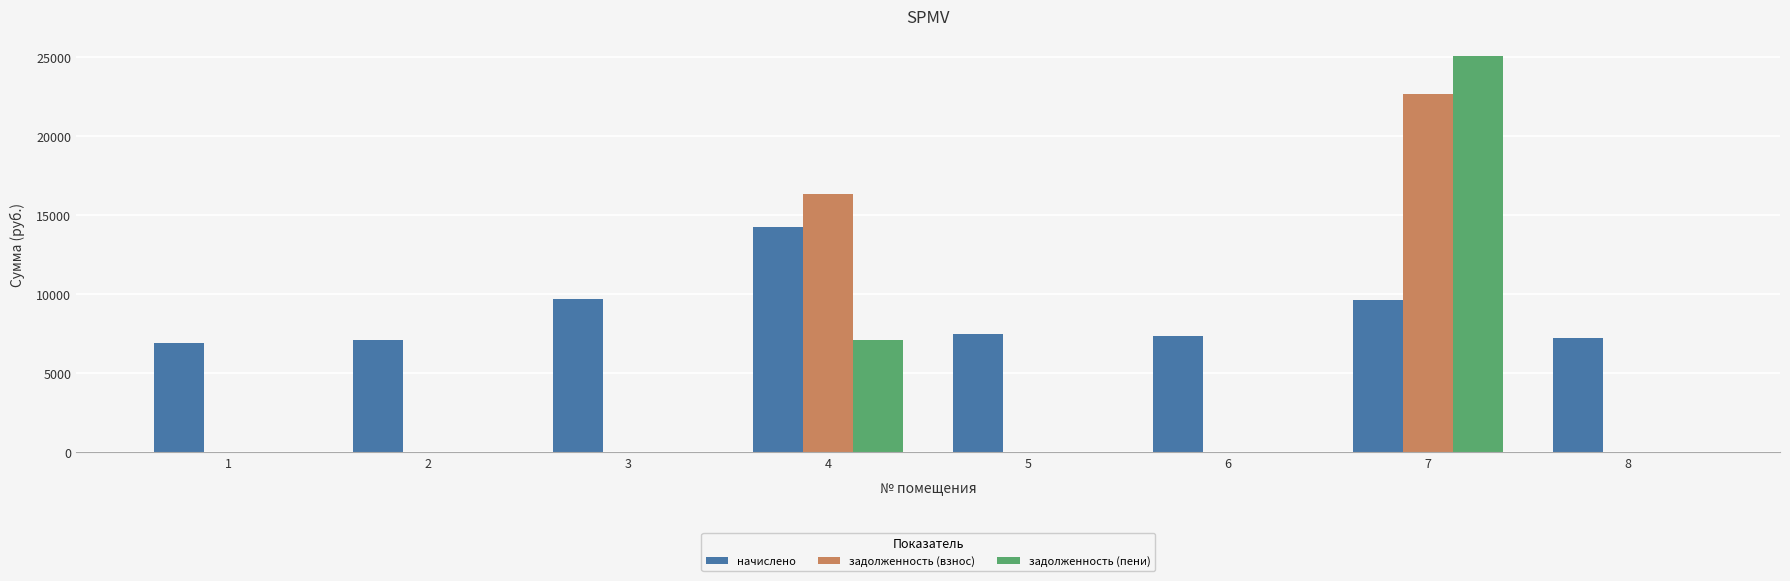

What is the sum of all задолженность (пени) values?

32182.5